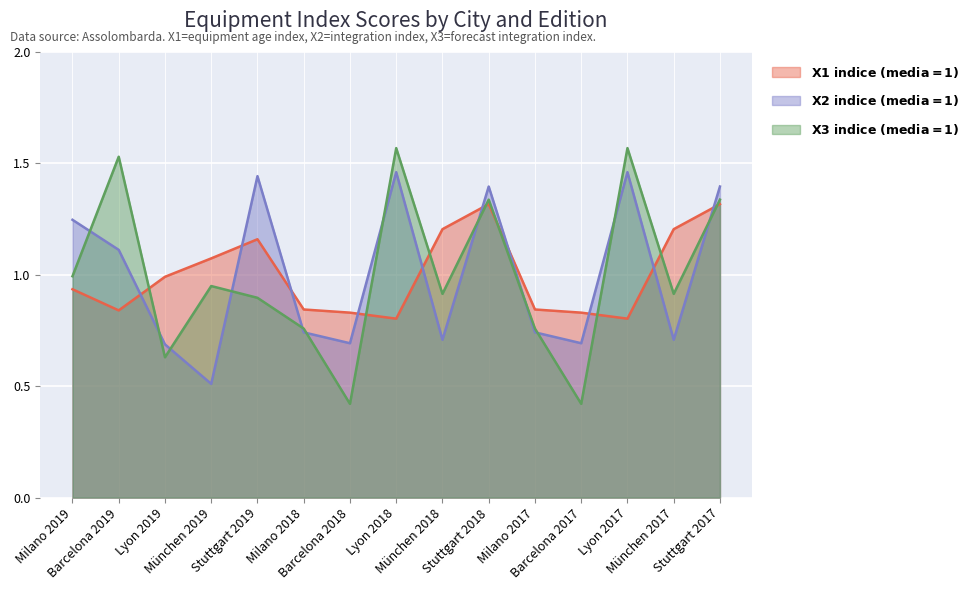

Which label corresponds to the largest value in the chart?

Lyon 2018